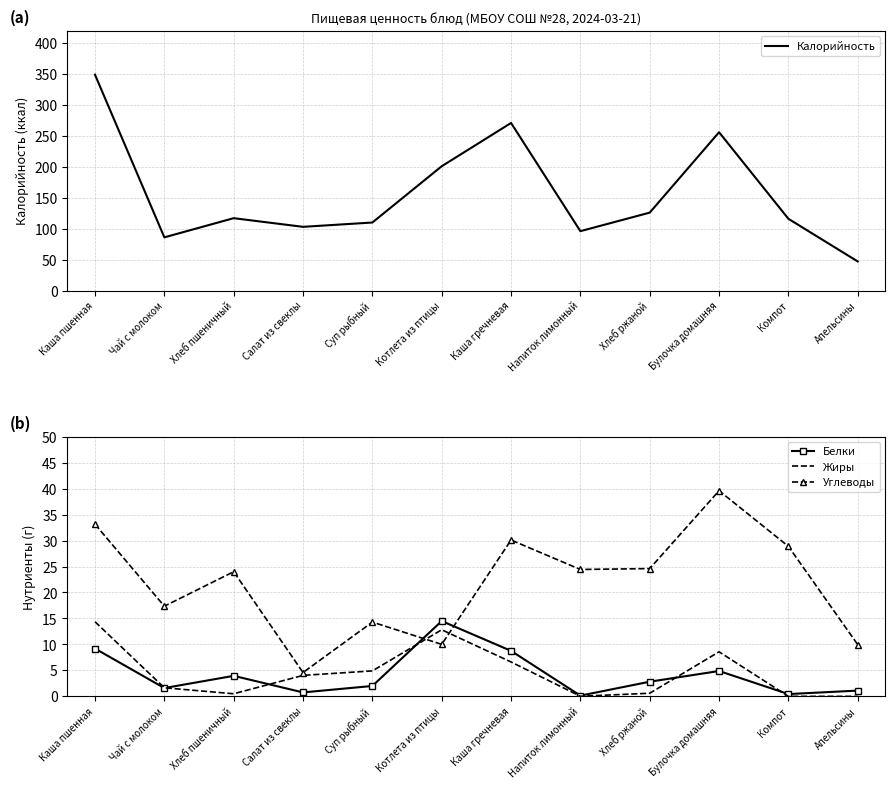

How many data points does each series have?

12